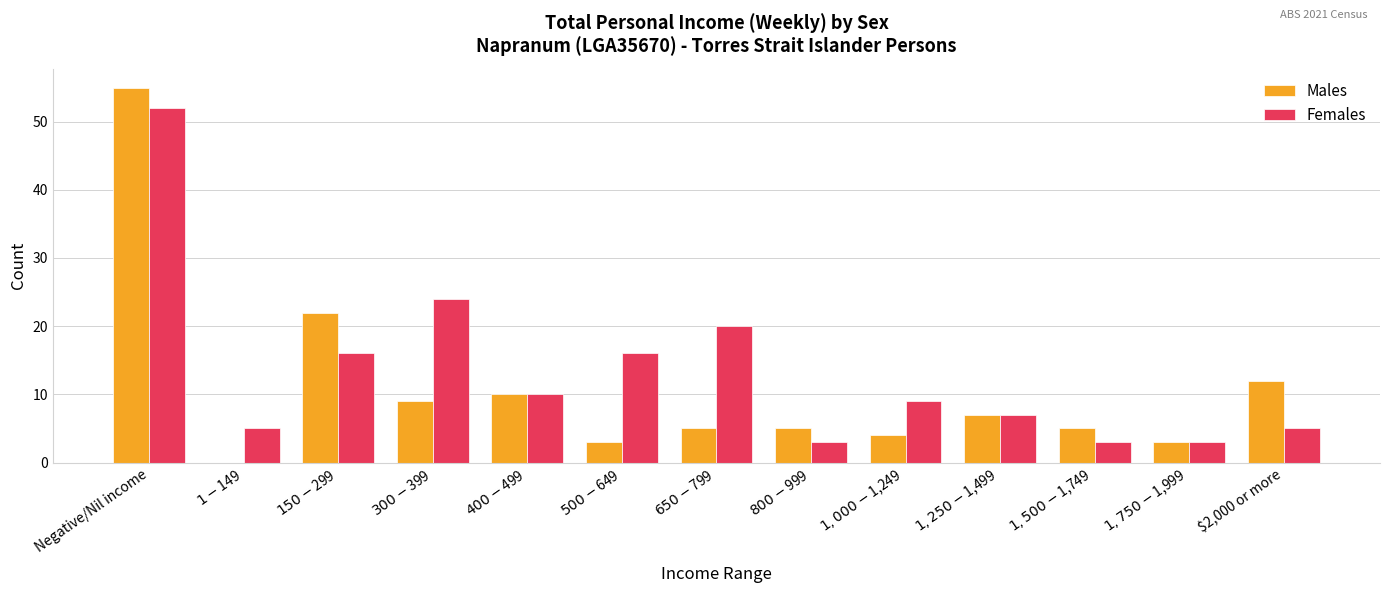

True or false: Females has a value of 10 at $500-$649.

False